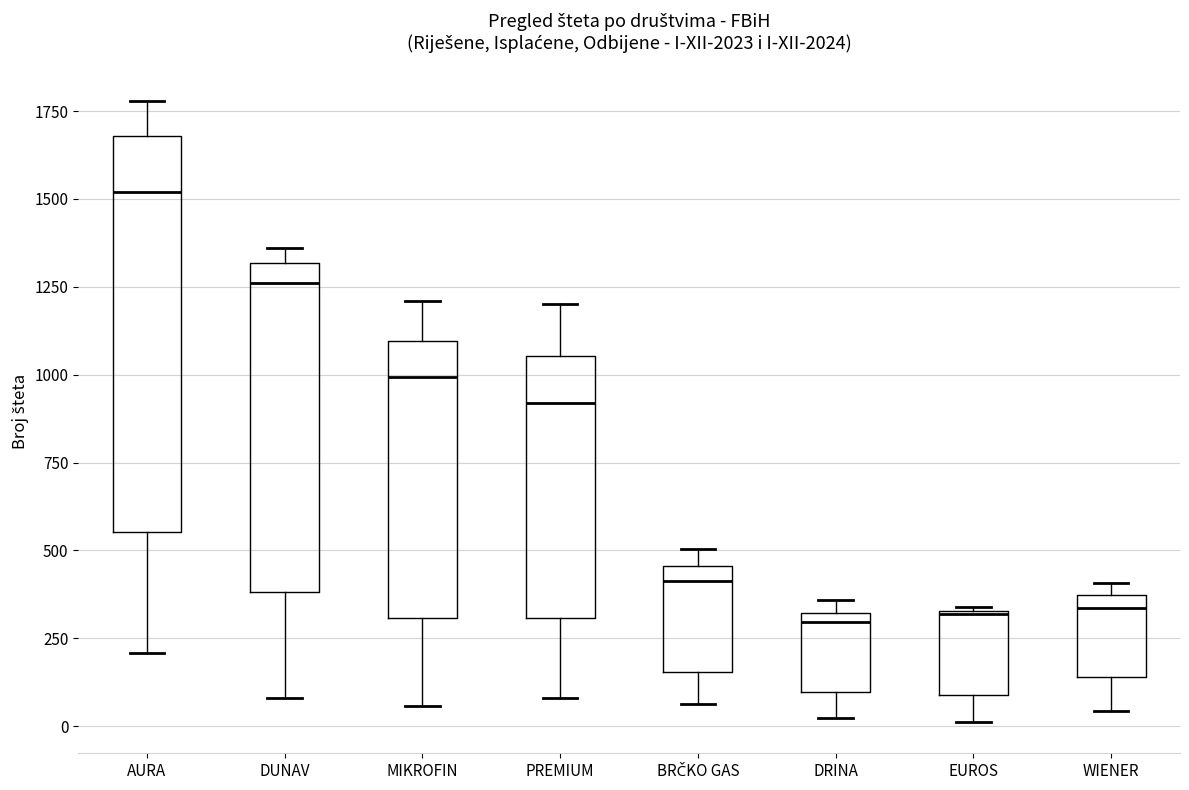

Reading left to right, transcribe this box plot: for each box, give where its median line is, the range the box spans, and where its two whiskers end, as read against the y-axis. The values are not printed on the chart, so give them approximately, as read against the axis.

AURA: median 1500, box 550 to 1700, whiskers 200 to 1800
DUNAV: median 1250, box 400 to 1300, whiskers 100 to 1350
MIKROFIN: median 1000, box 300 to 1100, whiskers 50 to 1200
PREMIUM: median 900, box 300 to 1050, whiskers 100 to 1200
BRČKO GAS: median 400, box 150 to 450, whiskers 50 to 500
DRINA: median 300 (just below the box's upper edge), box 100 to 300, whiskers 0 to 350
EUROS: median 300 (drawn on the box's upper edge), box 100 to 350, whiskers 0 to 350
WIENER: median 350 (just below the box's upper edge), box 150 to 350, whiskers 50 to 400